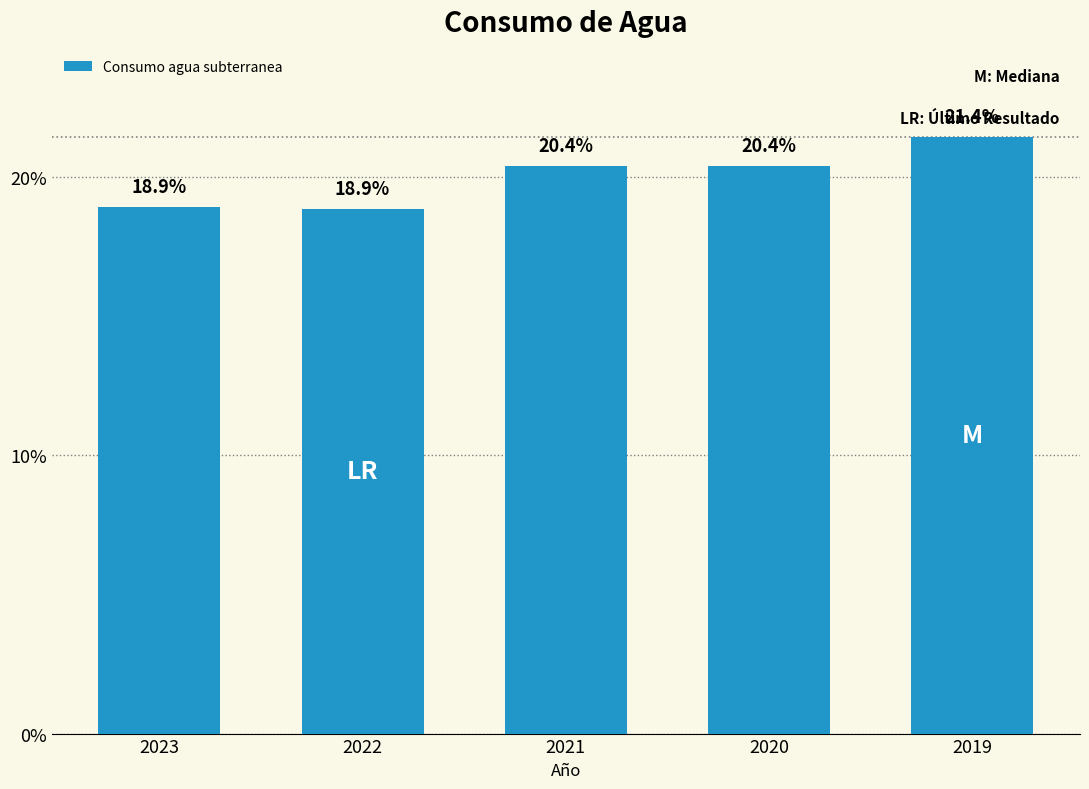

Where does the data first go above 20?

2021